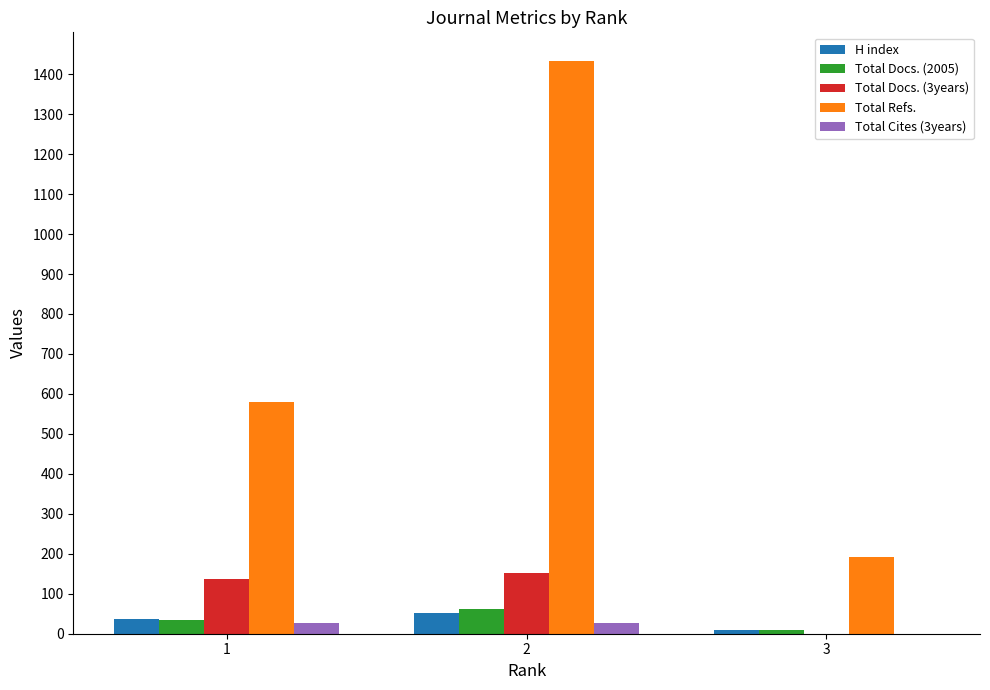

Count the number of categories in the chart.

3